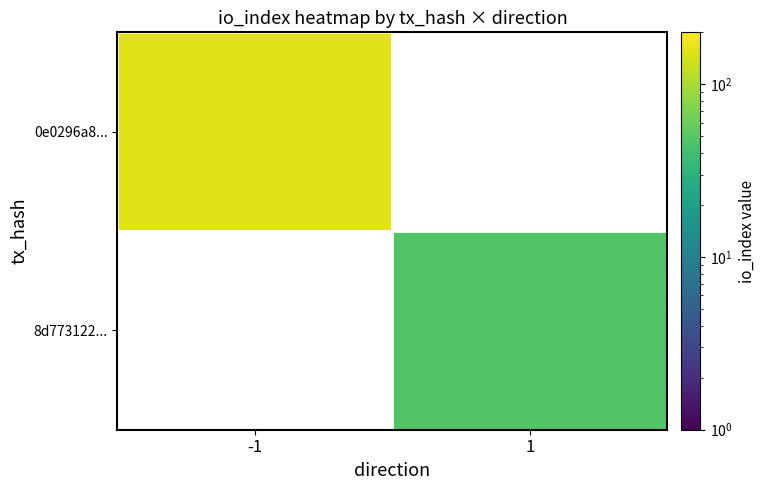

List the series in order of their peak value, highest first.

0e0296a8..., 8d773122...